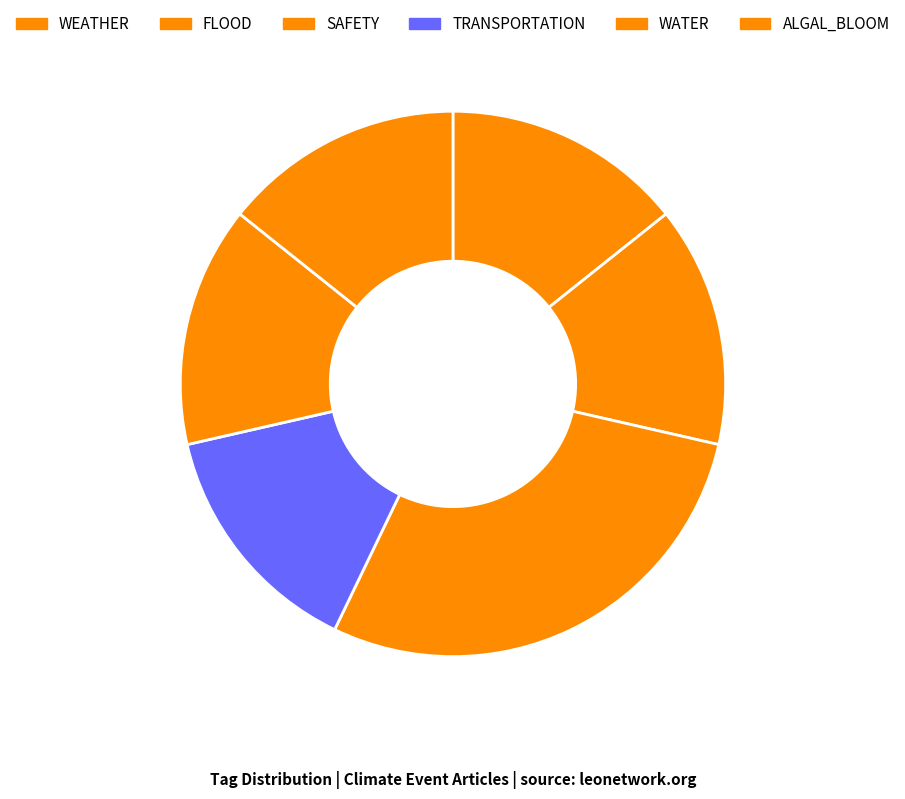

How many segments does this pie chart have?

6